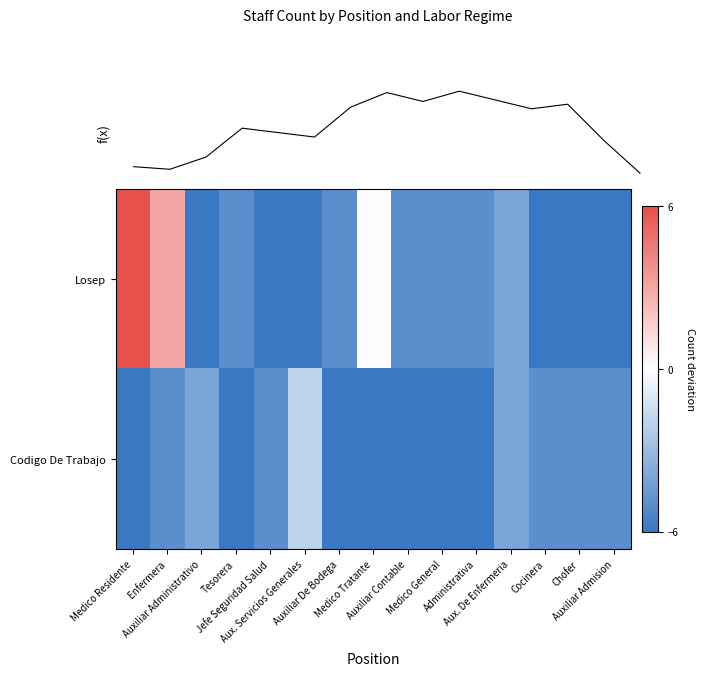

Which series has the largest total across all categories?

Losep